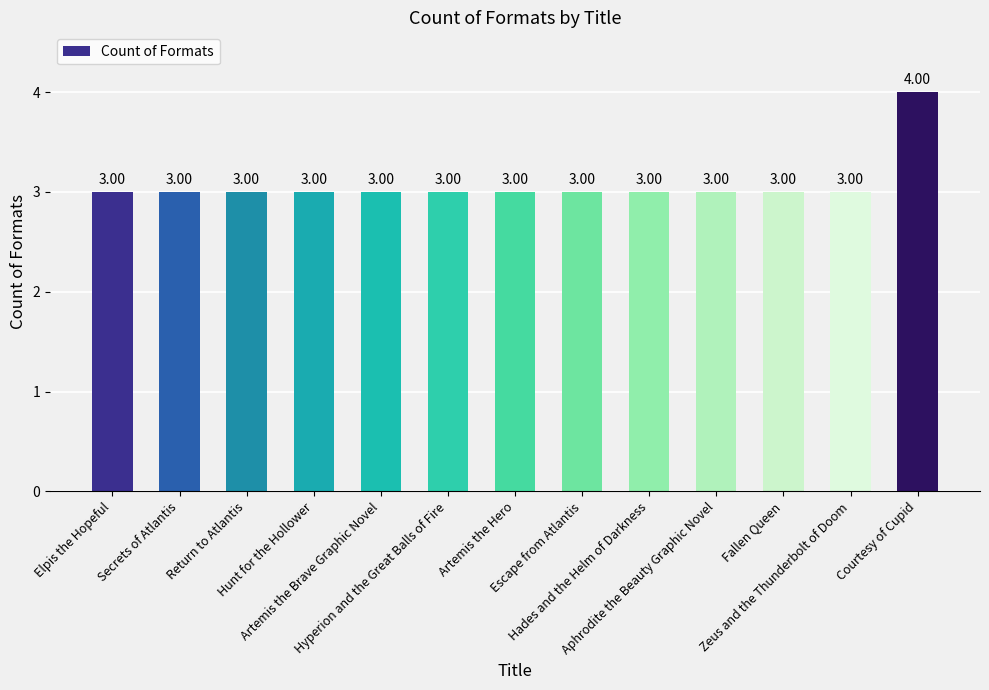

What is the sum of all values?

40